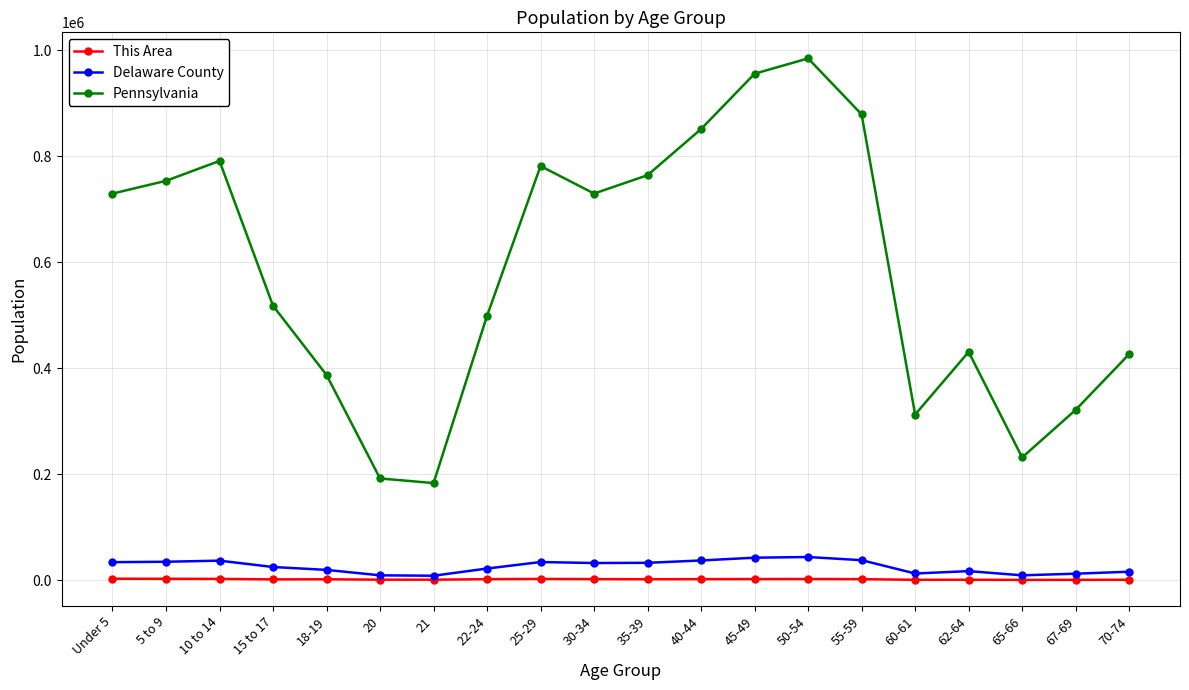

True or false: This Area and Pennsylvania intersect in this chart.

False